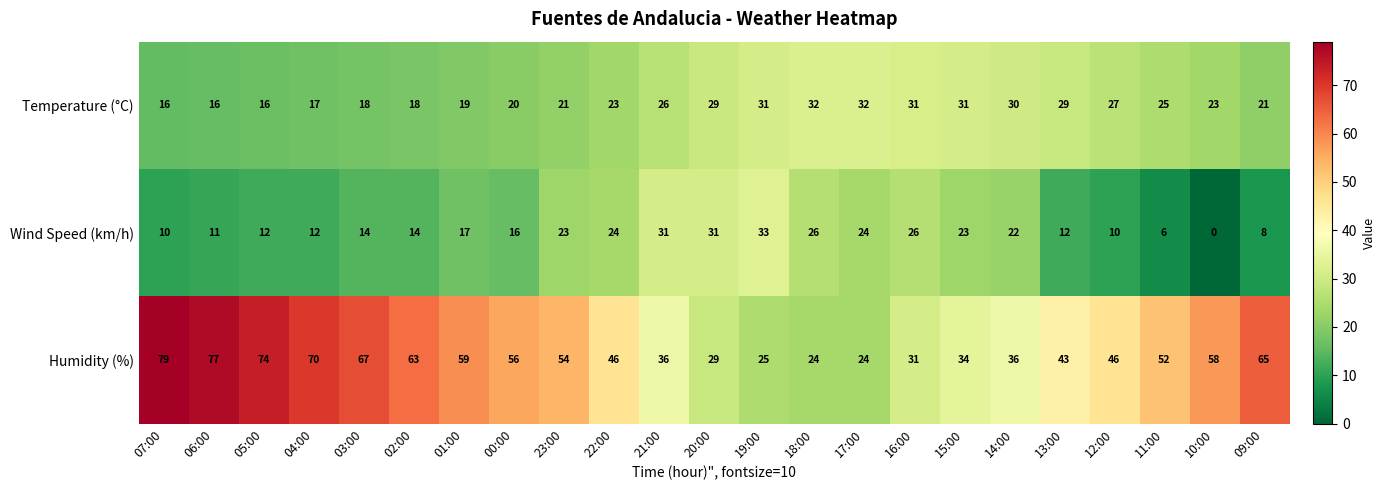

Is it true that Wind Speed (km/h) equals 43 at 16:00?

False